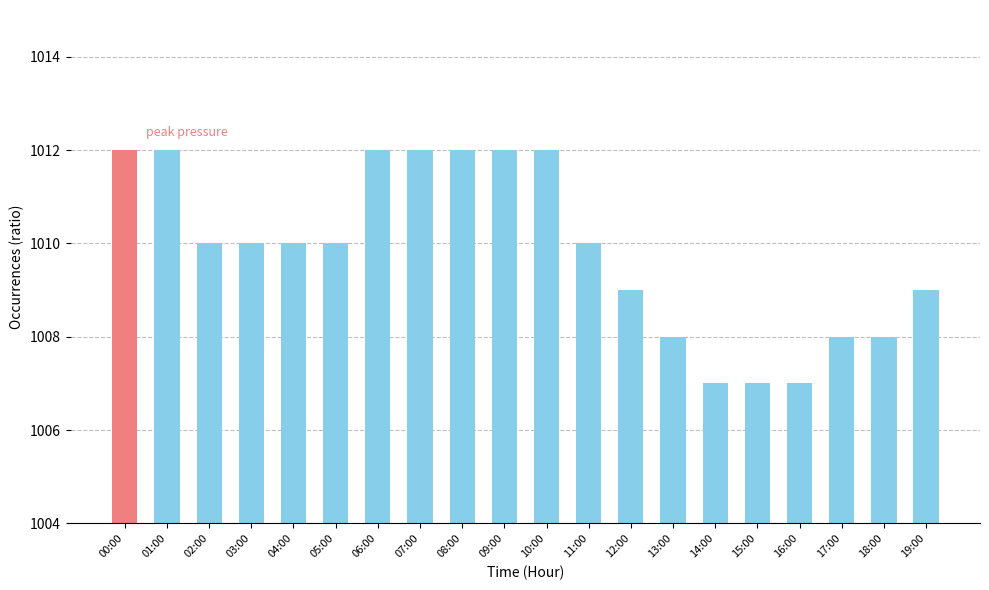

Reading left to right, transcribe all the data shown in this chart.

1012	1012	1010	1010	1010	1010	1012	1012	1012	1012	1012	1010	1009	1008	1007	1007	1007	1008	1008	1009